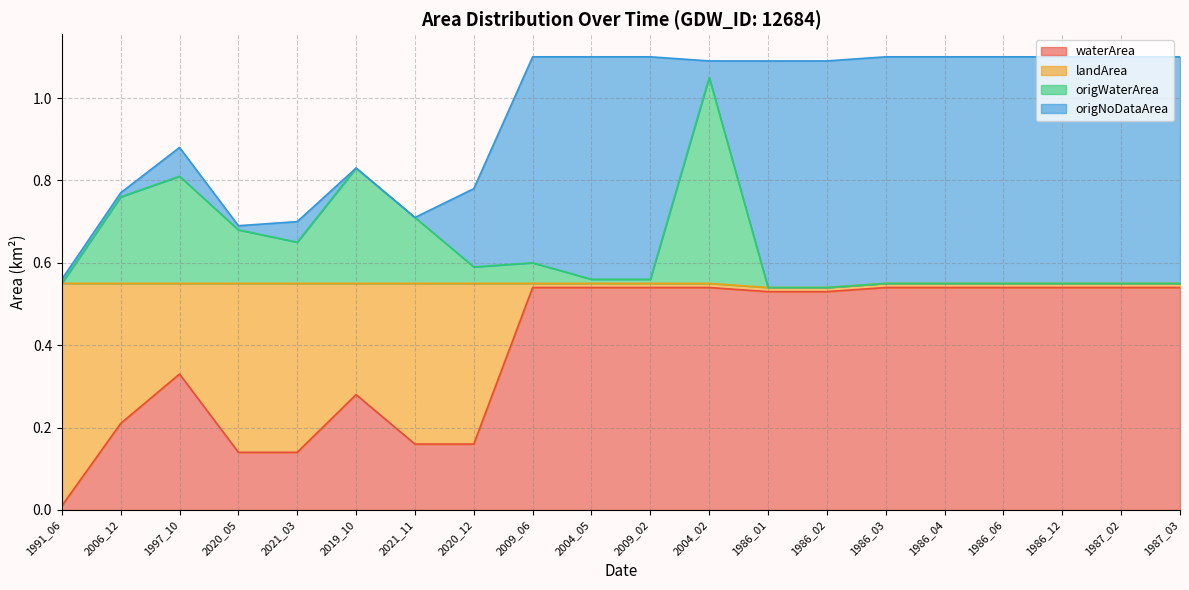

True or false: waterArea has a value of 0.3 at 2021_03.

False